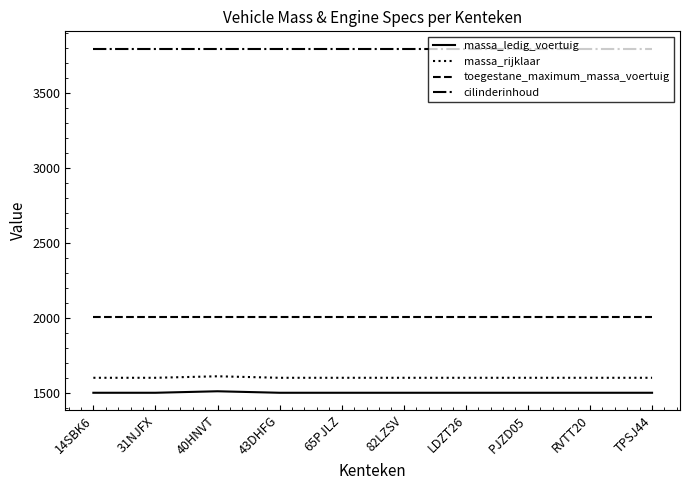

The value of massa_rijklaar at 65PJLZ is 983. True or false?

False